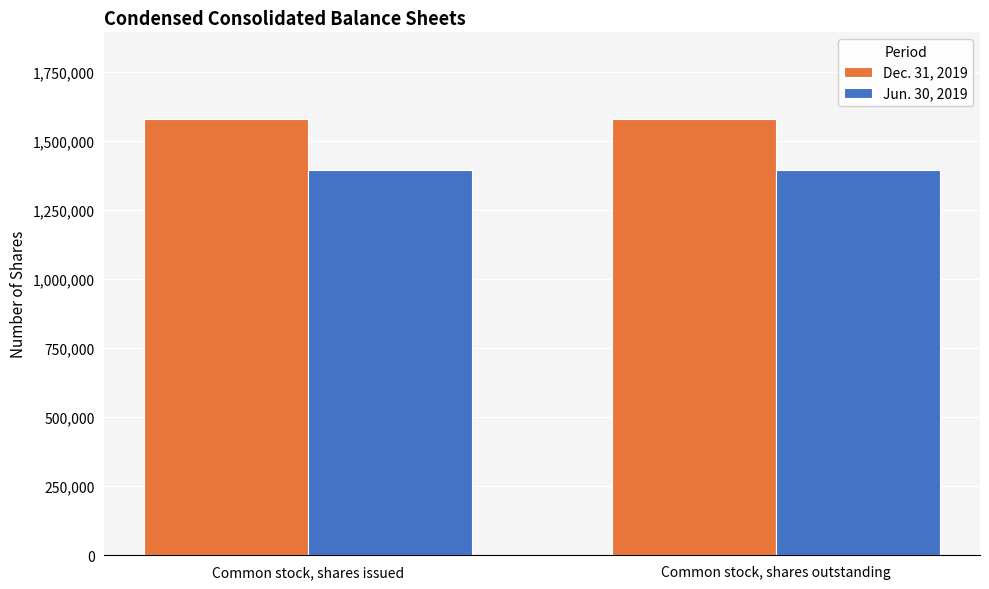

The Jun. 30, 2019 series shows 1395000 at Common stock, shares outstanding. True or false?

True